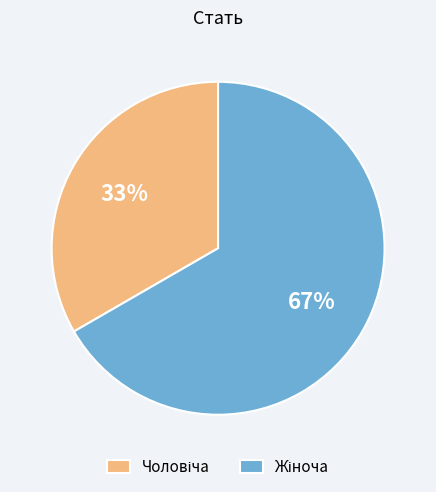

Does any single category account for the majority?

Yes